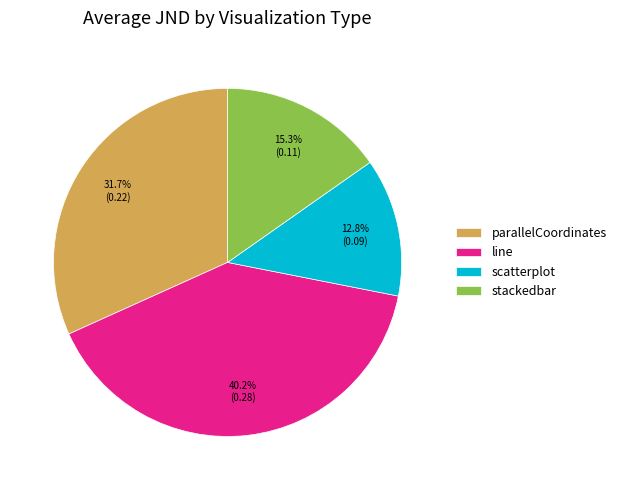

How many segments does this pie chart have?

4